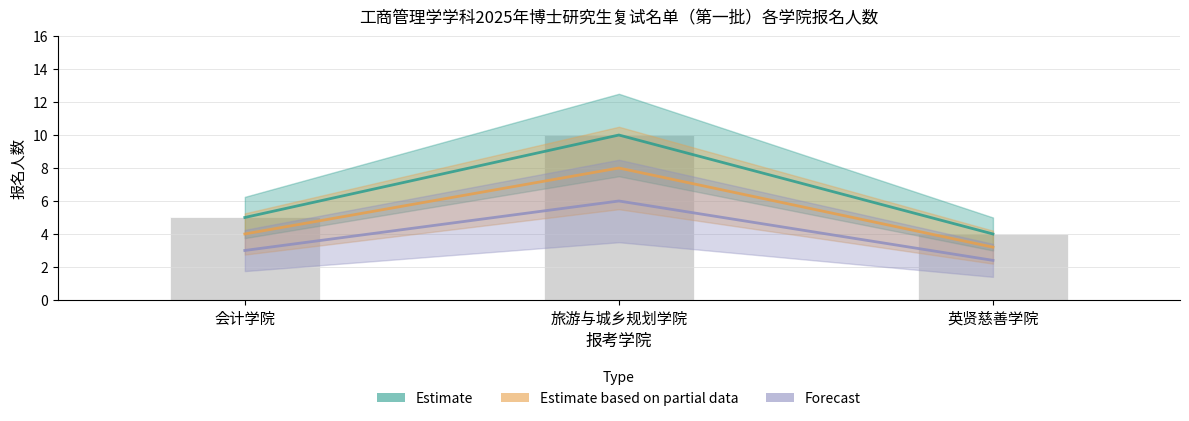

What is the label of the 3rd bar from the right?

会计学院